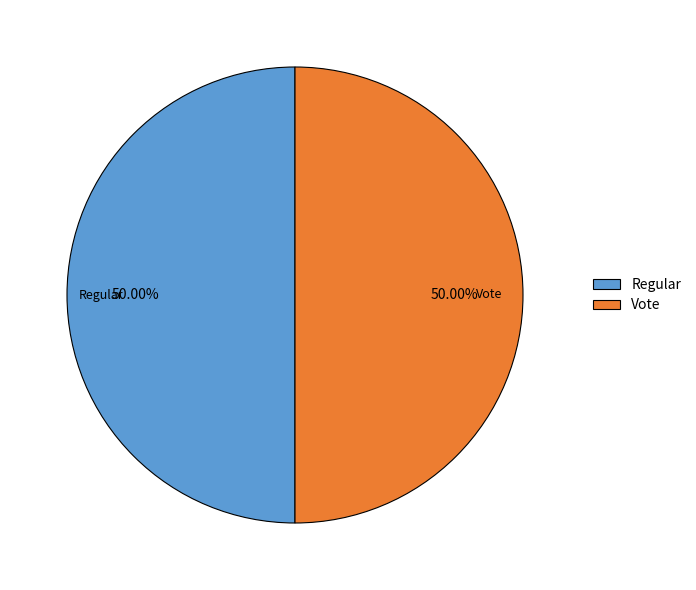

To the nearest percent, what is the difference between the Regular and Vote slice percentages?

0%